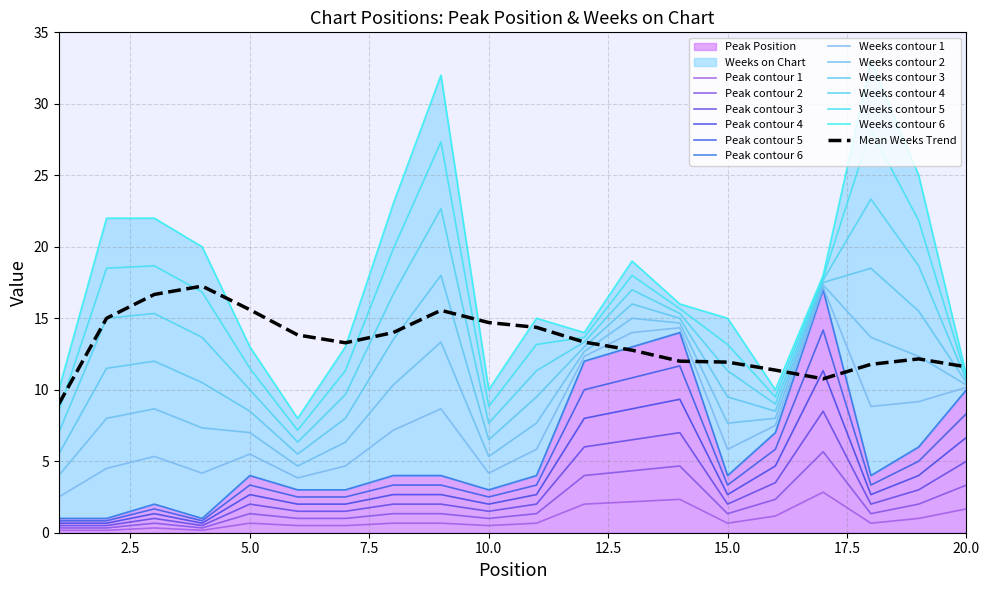

What is the difference between the second highest and second lowest values?

2.2